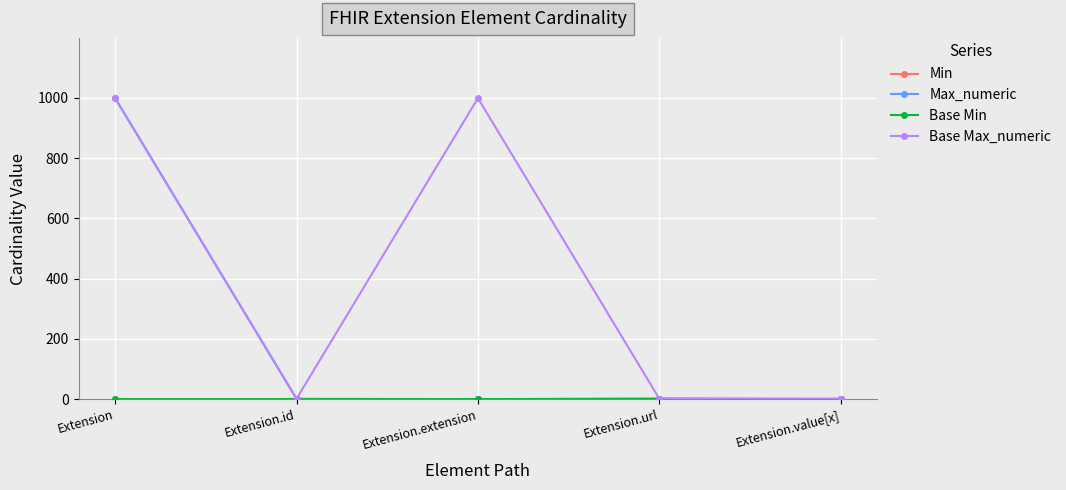

Between Extension.url and Extension.id, which is larger?

Extension.url